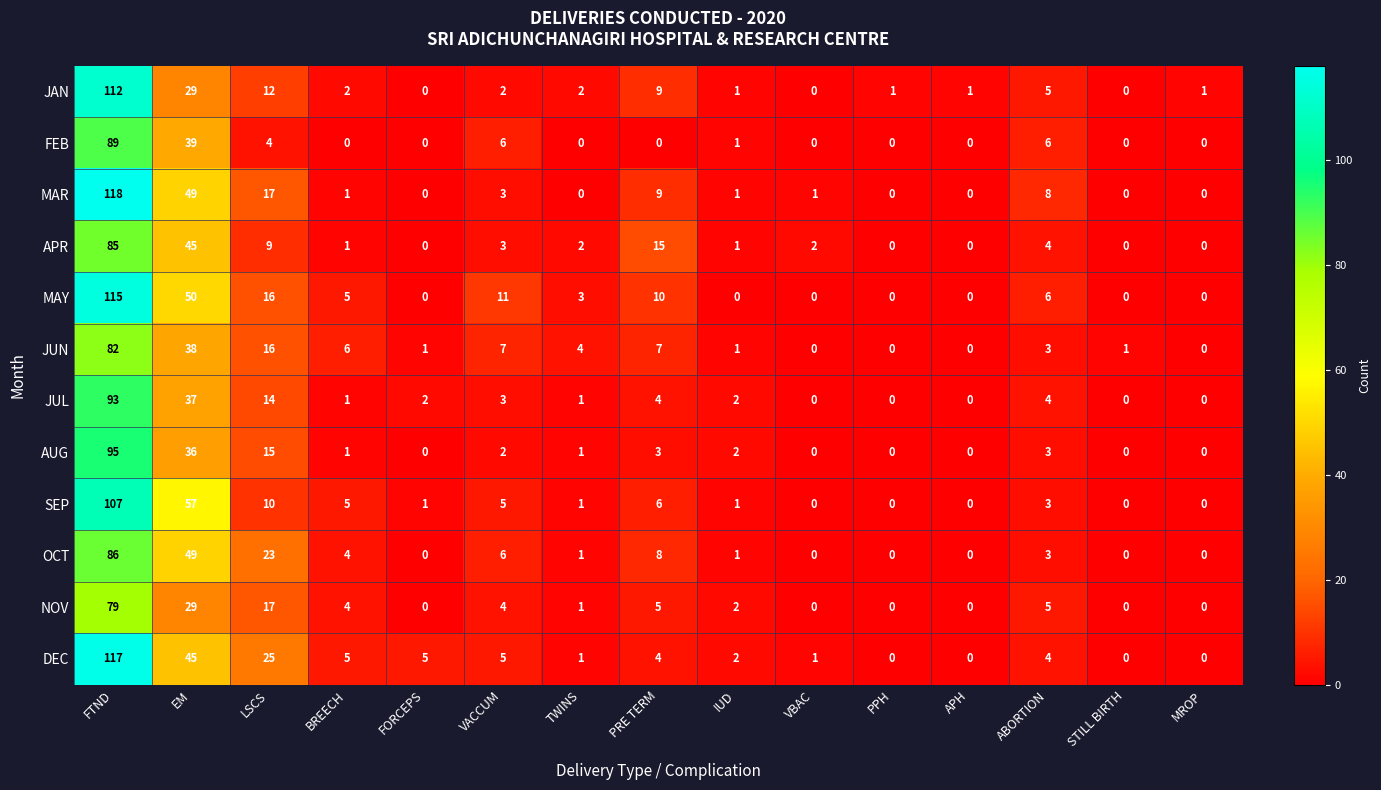

List the series in order of their peak value, highest first.

MAR, DEC, MAY, JAN, SEP, AUG, JUL, FEB, OCT, APR, JUN, NOV